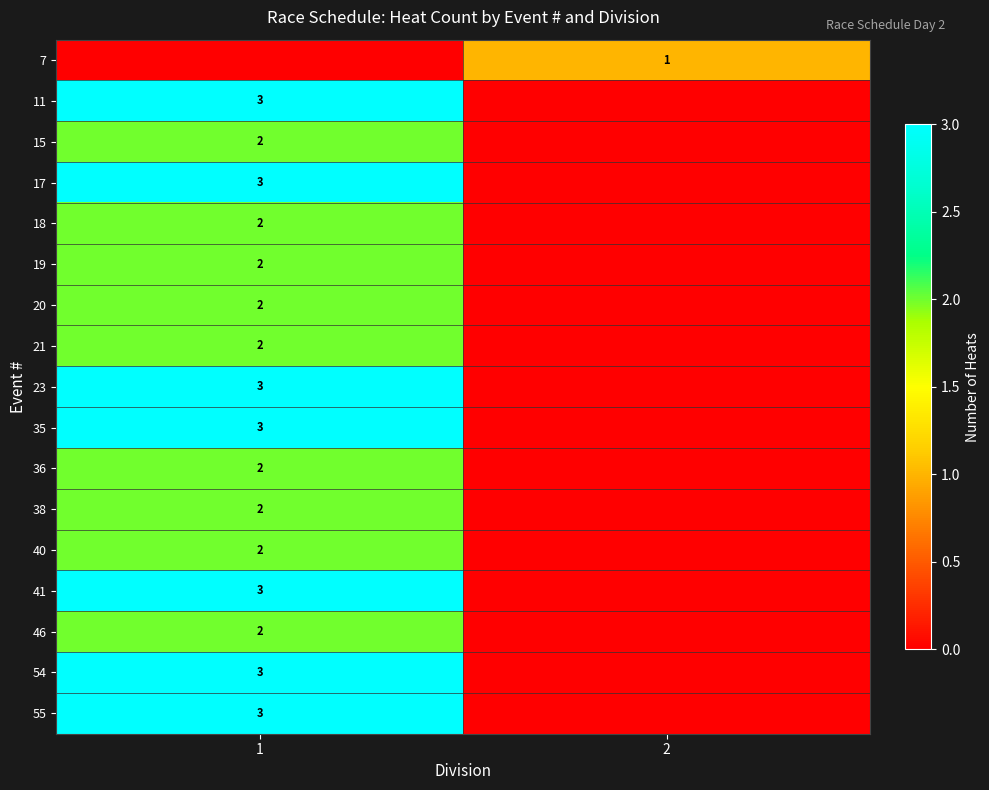

Which has a higher value, 1 or 2?

2